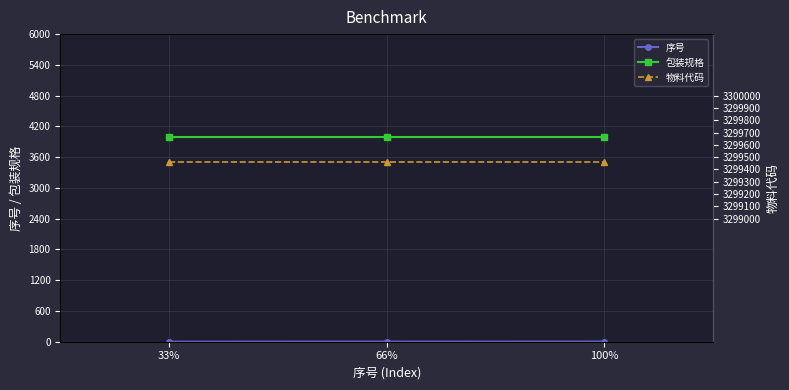

True or false: 序号 has a value of 3 at 66%.

False